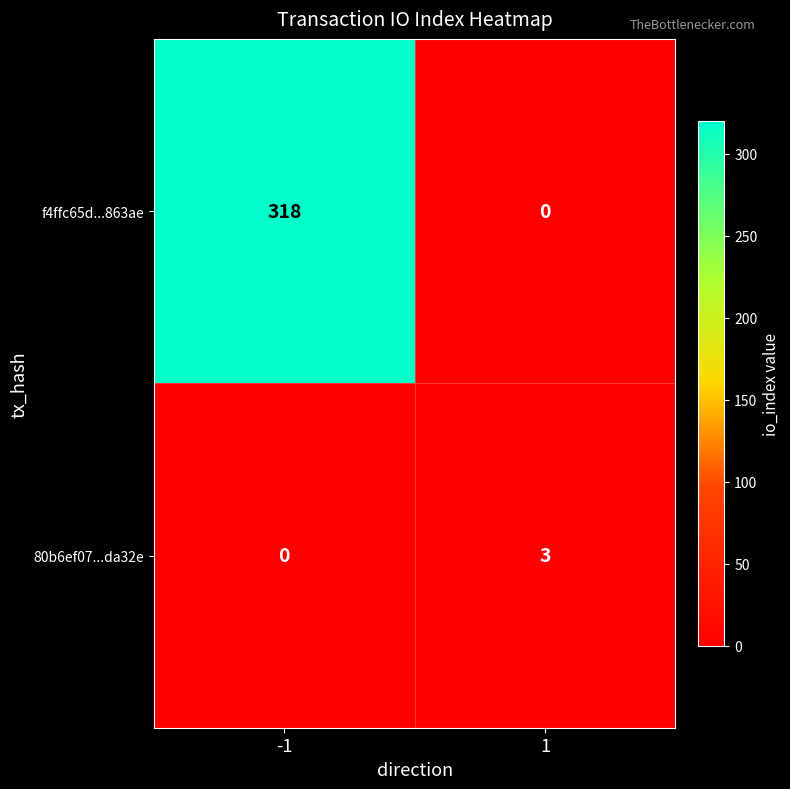

Reading left to right, extract all data points from this chart.

f4ffc65d...863ae: -1=318	1=0
80b6ef07...da32e: -1=0	1=3